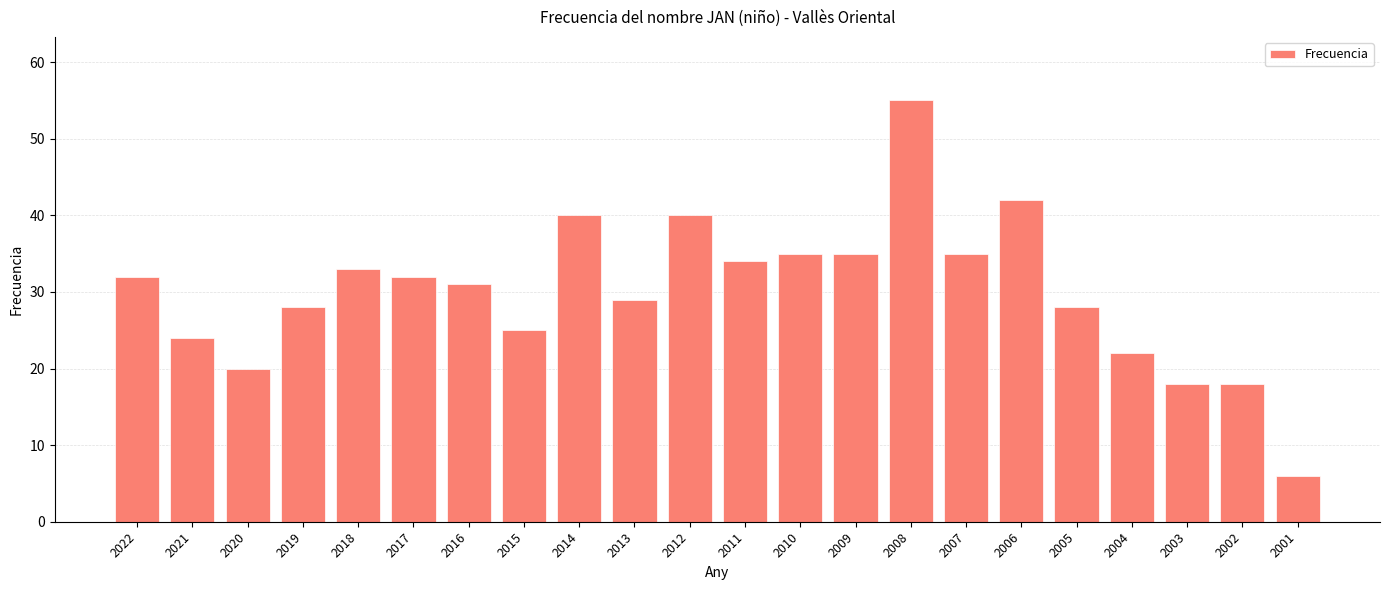

What is the smallest value displayed?

6